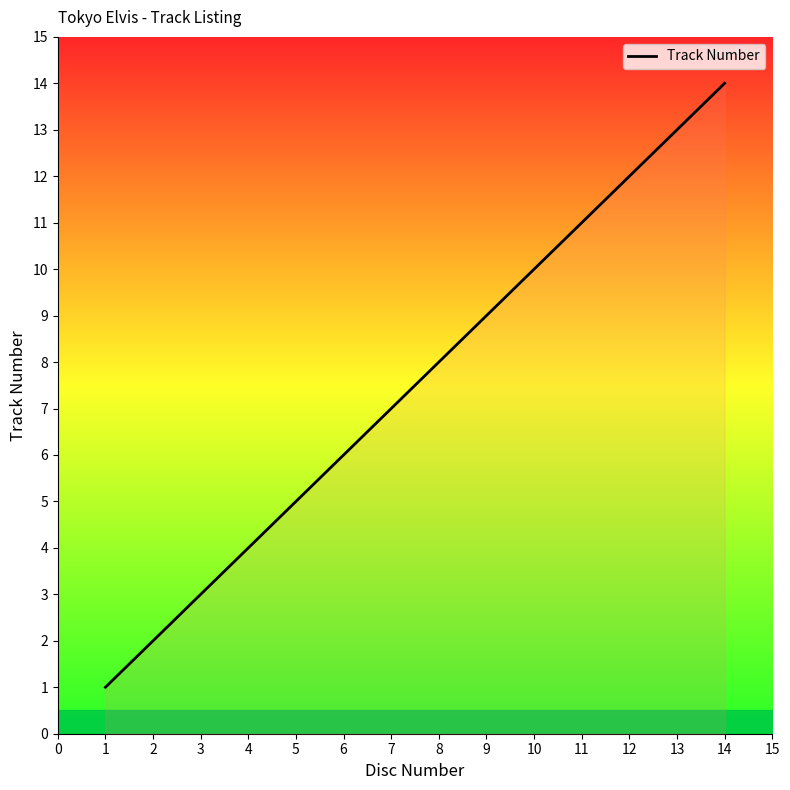

What is the maximum value shown in the chart?

14